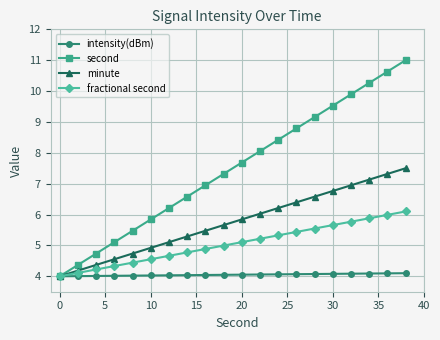

What is the value of the intensity(dBm) point at the 7th from the left?

4.0